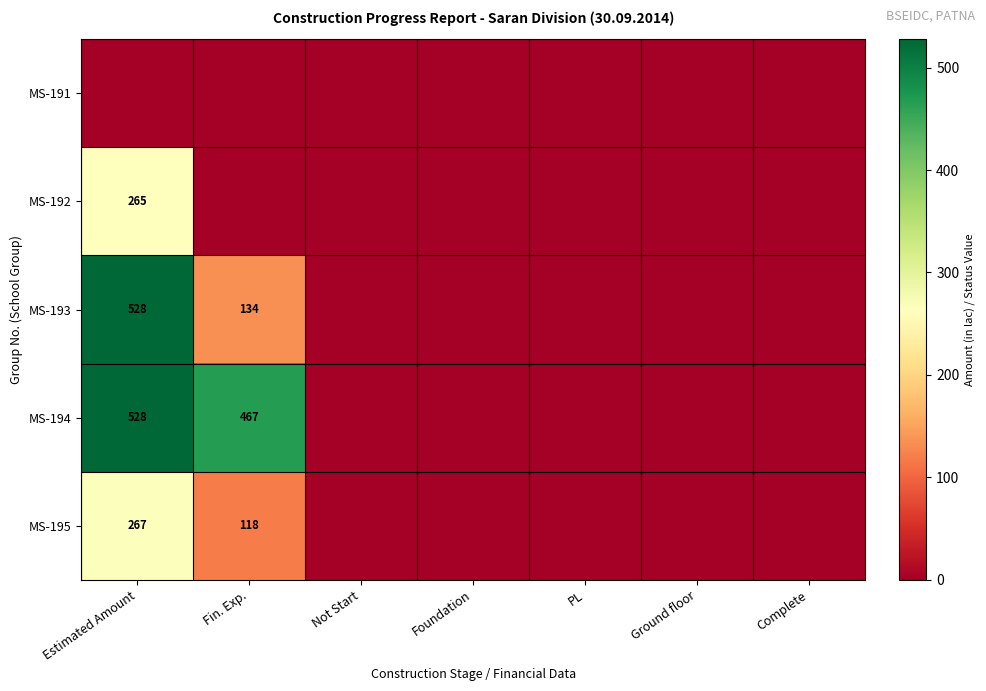

Is it true that MS-194 equals 149 at Fin. Exp.?

False